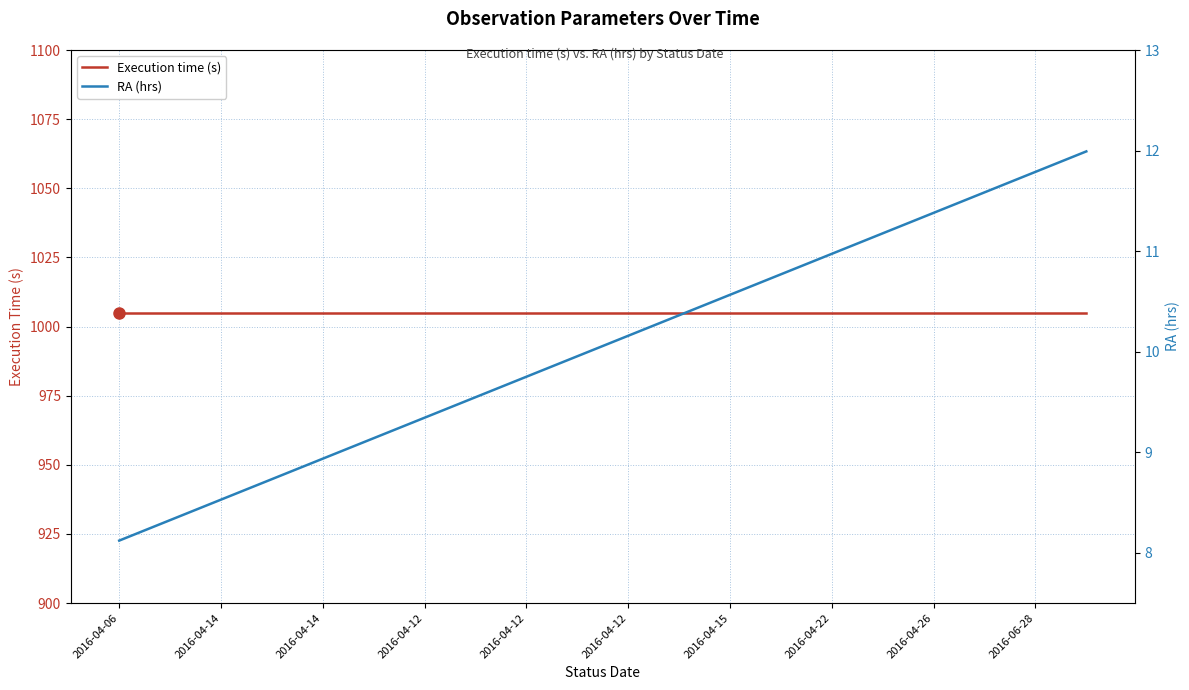

List the series in order of their peak value, highest first.

Execution time (s), RA (hrs)